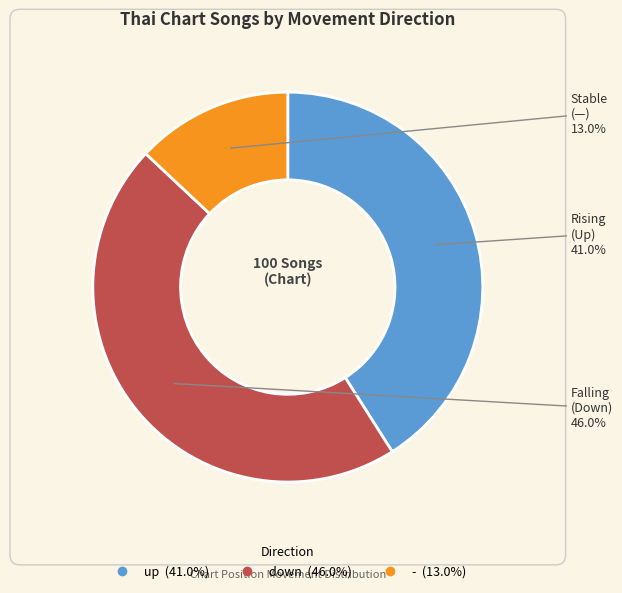

To the nearest percent, what is the average slice percentage?

33%